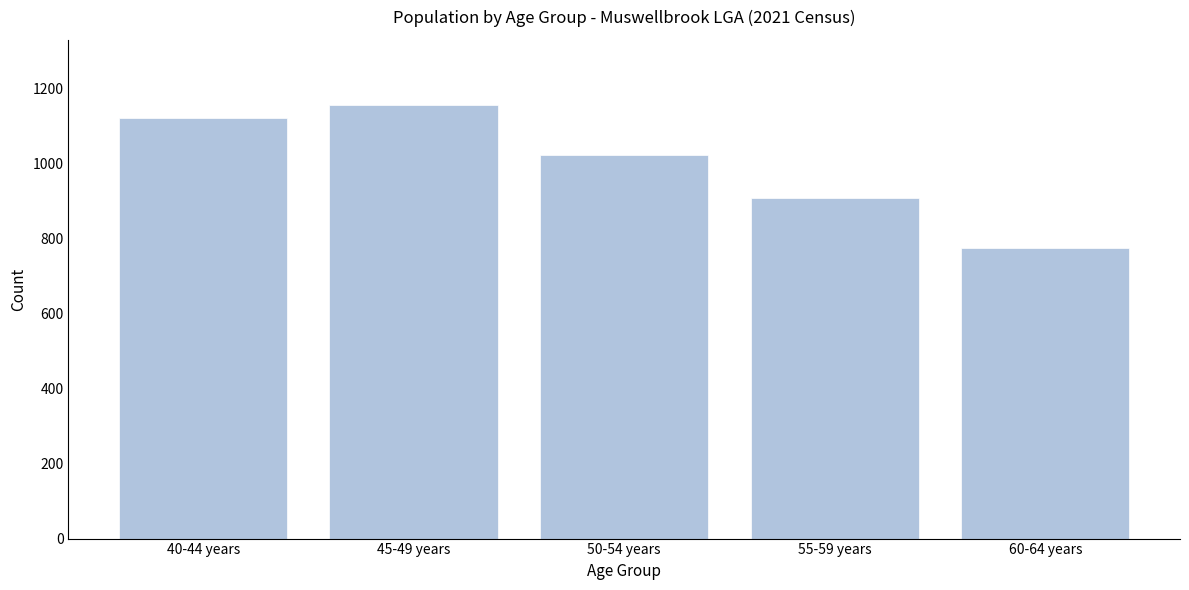

Reading left to right, transcribe all the data shown in this chart.

1121	1155	1022	907	774